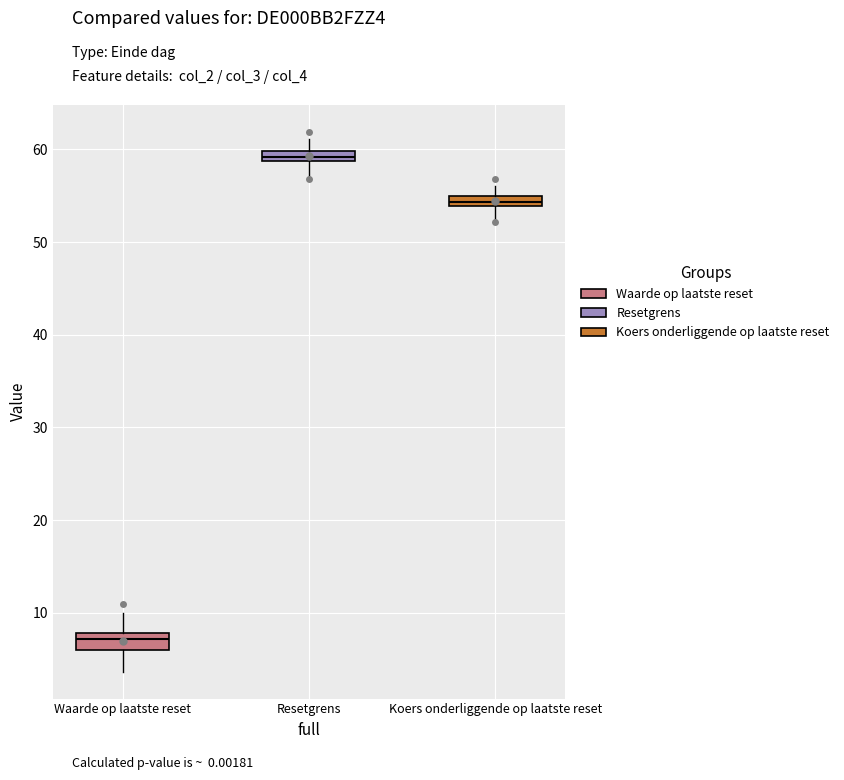

Which box's median line is the lowest?

Waarde op laatste reset